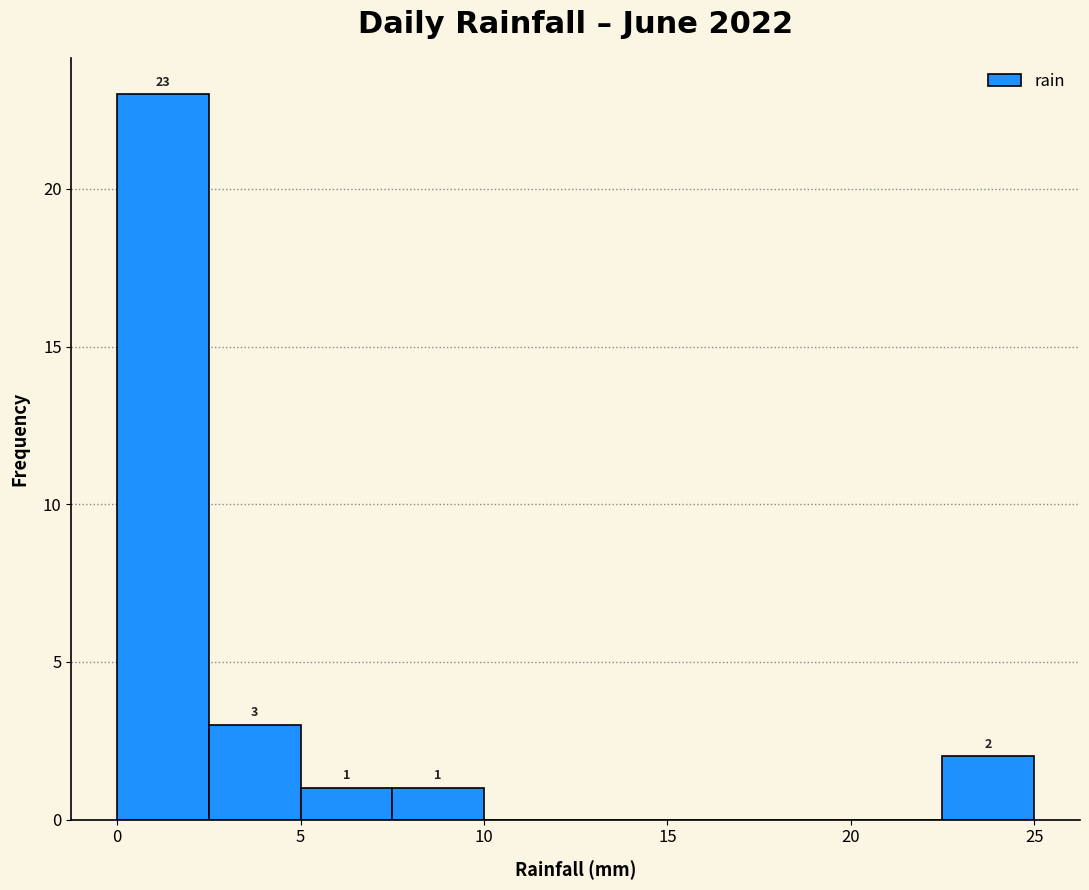

Over which range of the x-axis is the bar tallest?

0.0 to 2.5